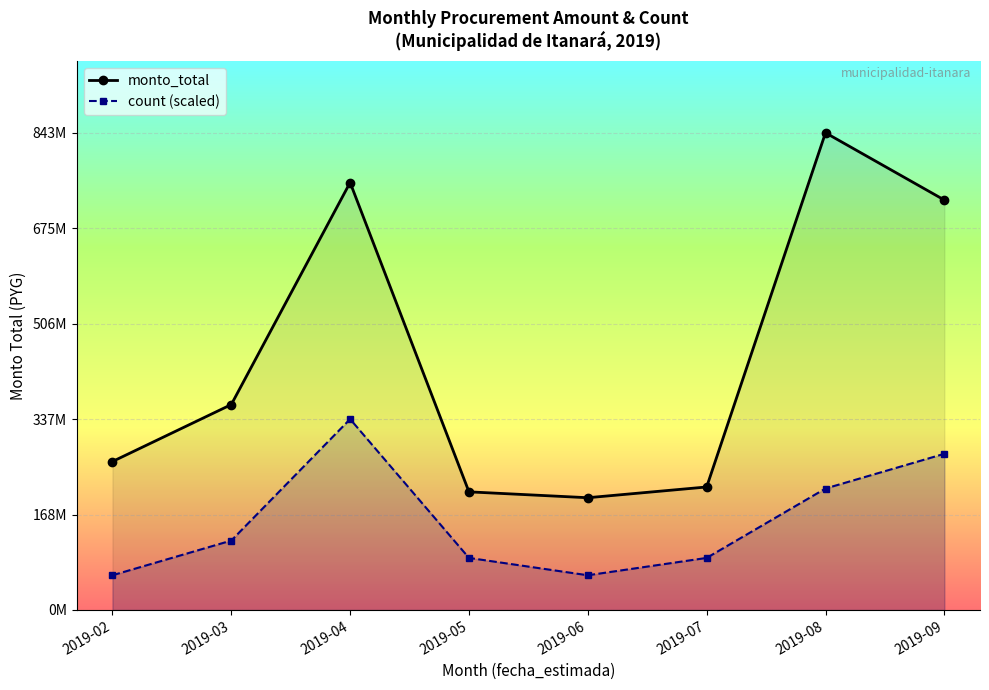

At which label does count (scaled) reach its peak?

2019-04